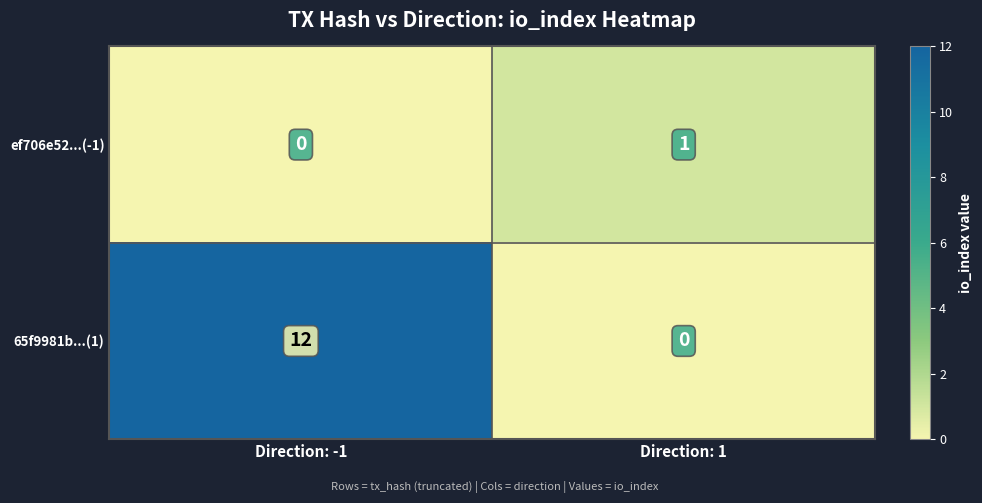

Reading left to right, what are all the values shown in this chart?

ef706e52...(-1): 0	1
65f9981b...(1): 12	0